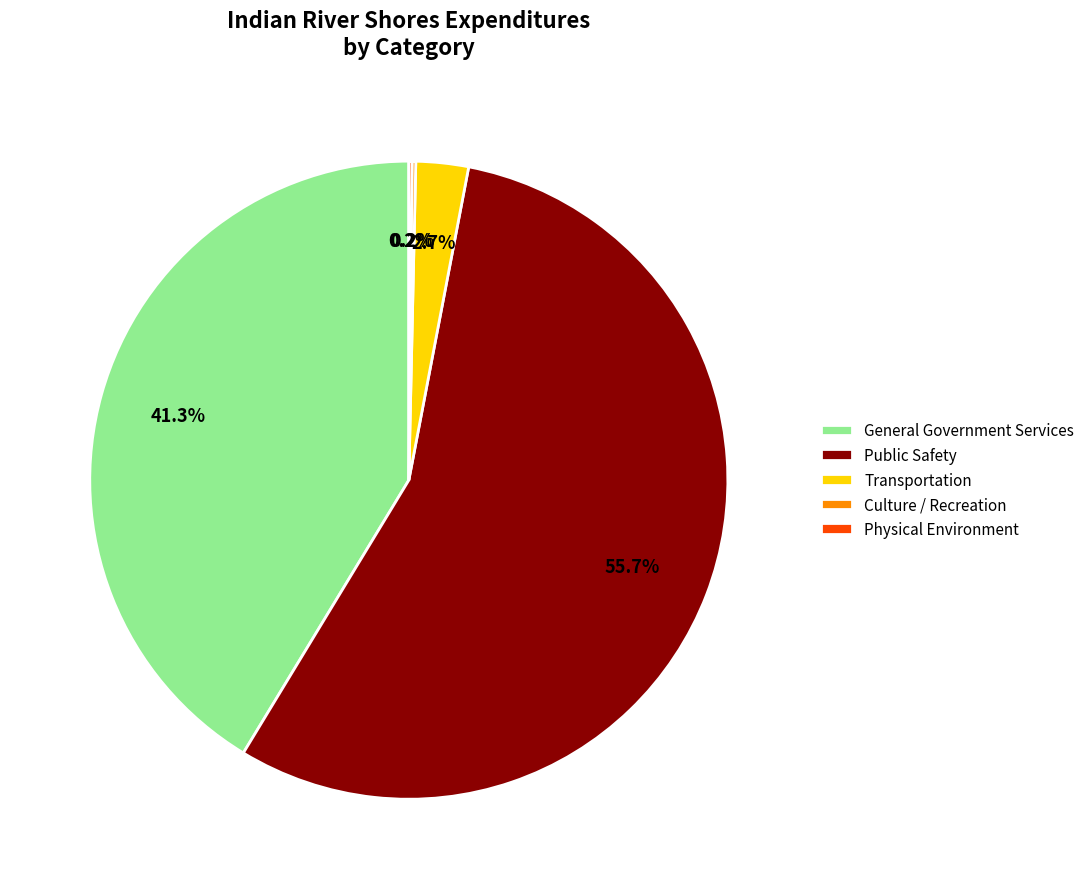

Approximately how many times larger is the value at Public Safety compared to General Government Services?

1.3